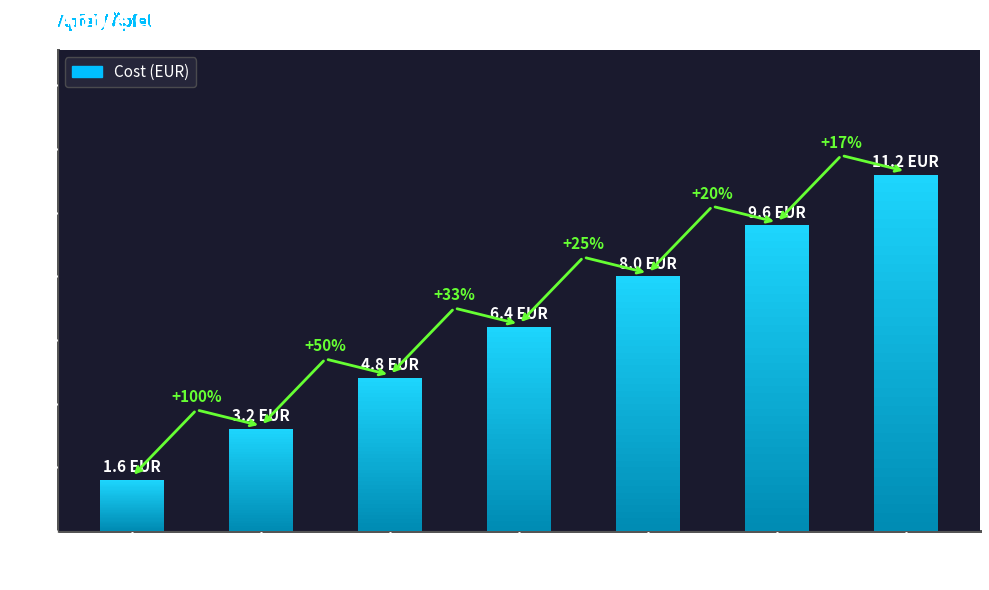

List the labels in order of value, largest first.

7, 6, 5, 4, 3, 2, 1